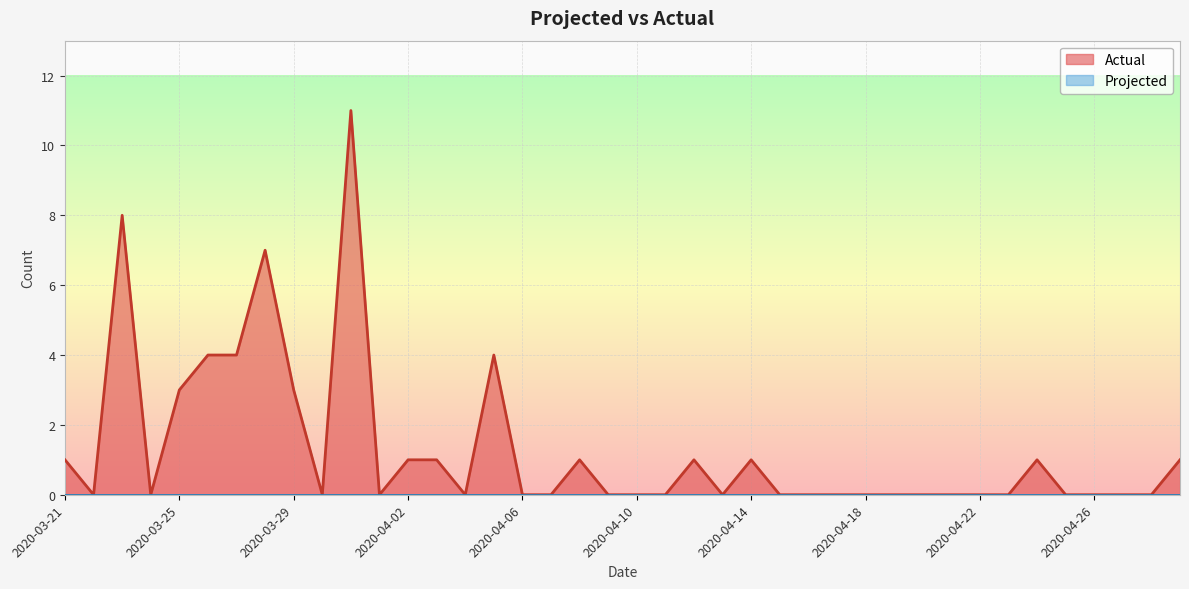

True or false: the data shows 8 at 2020-03-23.

True